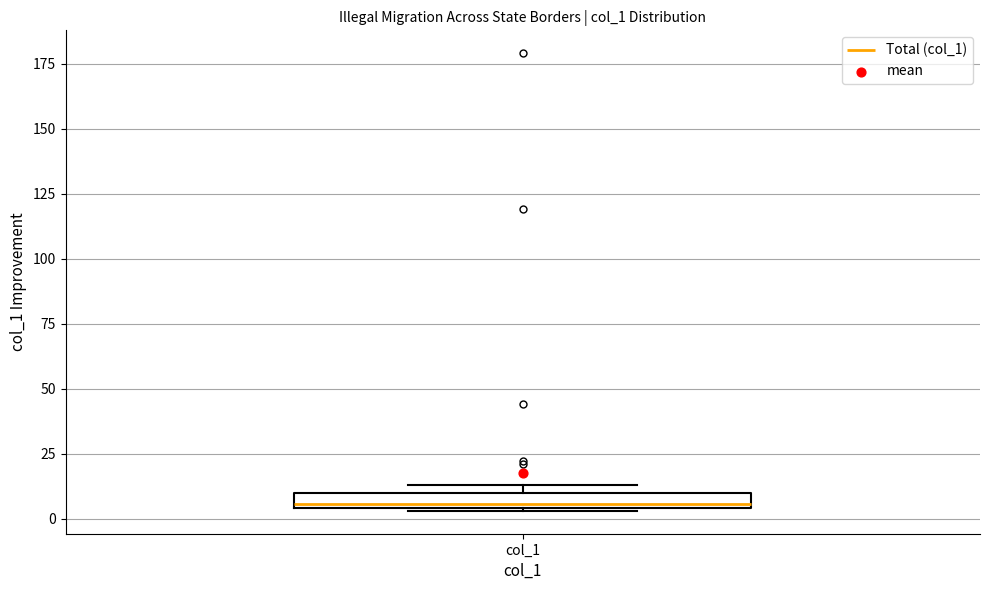

Where is the upper edge of the box for col_1 on the y-axis? The values are not printed on the chart, so give them approximately, as read against the axis.

10